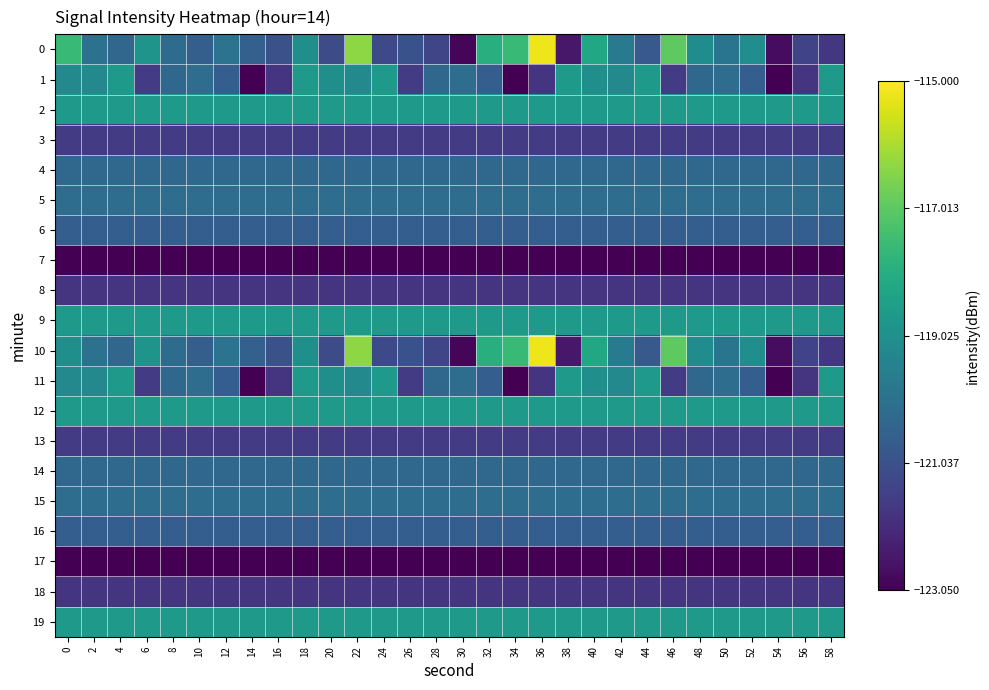

What is the total value across all series at 0?

-2405.4